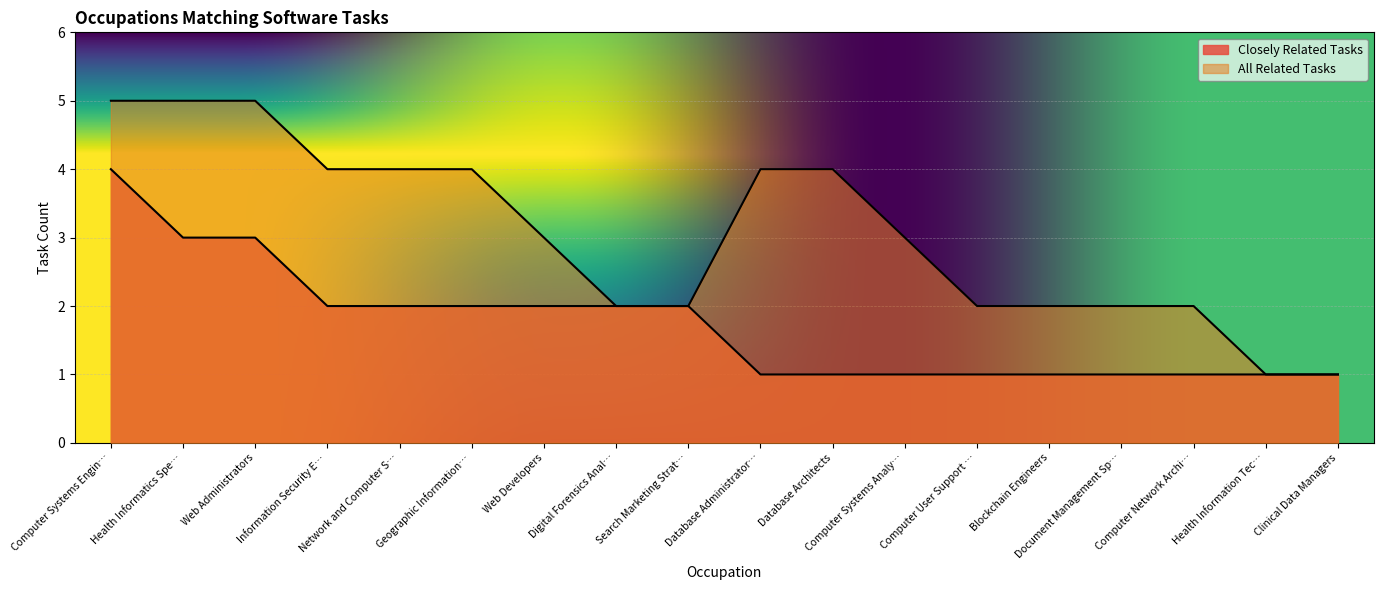

At which category is the sum across all series the highest?

Computer Systems Engin…